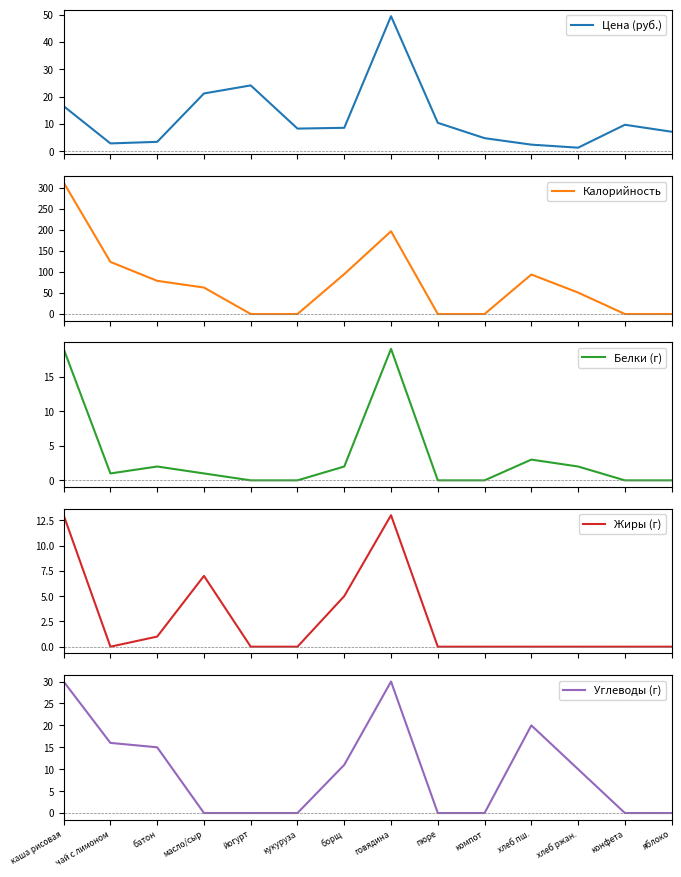

What is the sum of all Углеводы (г) values?

132